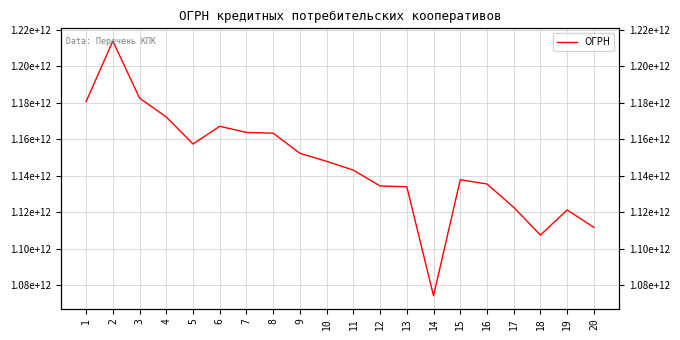

True or false: the data has more than 2 interior local peaks.

True